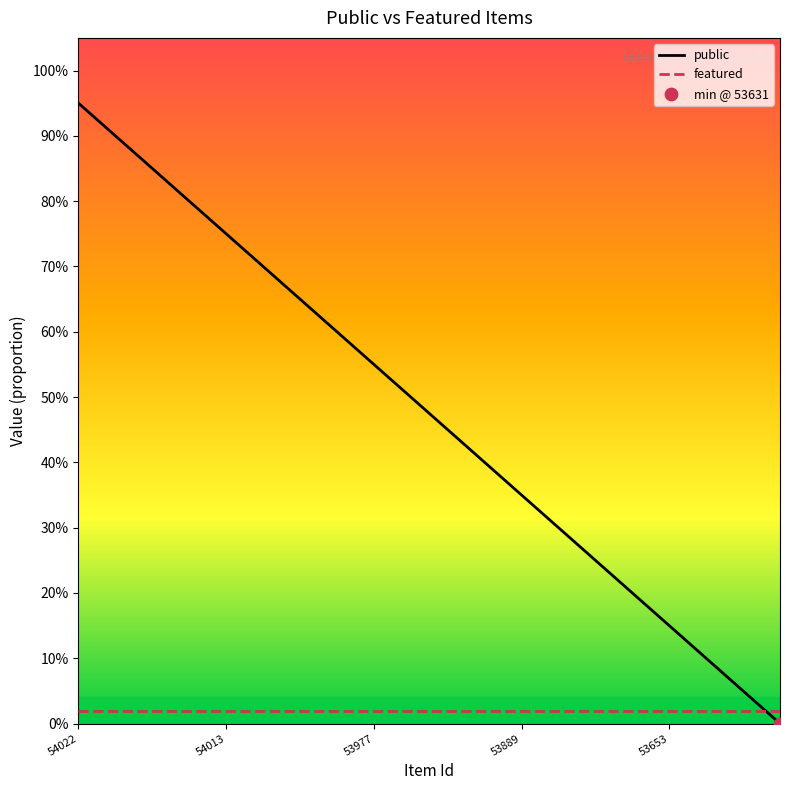

Is this an area chart (filled region under the line)?

No